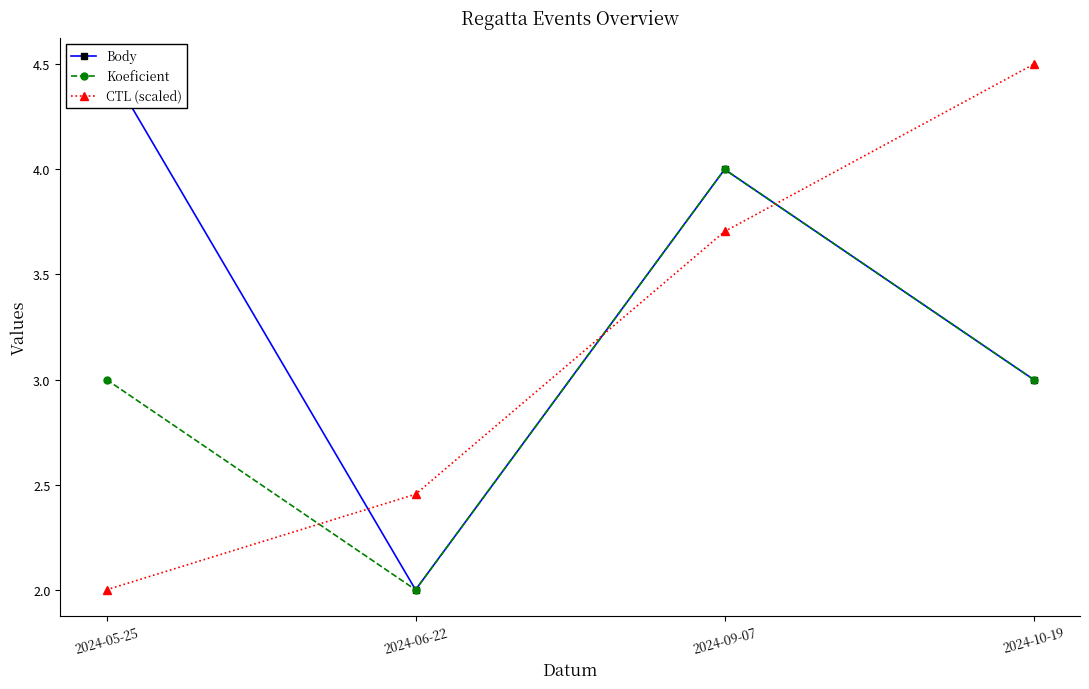

Which series has the largest total across all categories?

Body